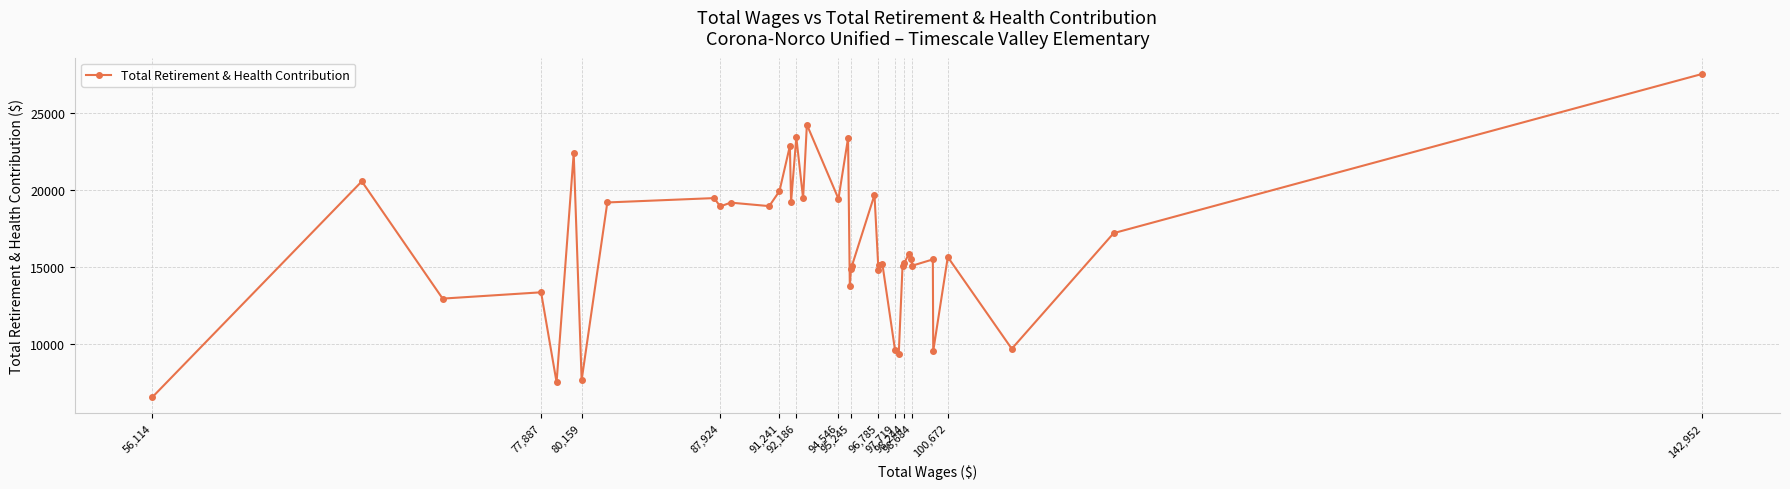

How many interior local peaks (higher than both neighbors) does the data have?

14